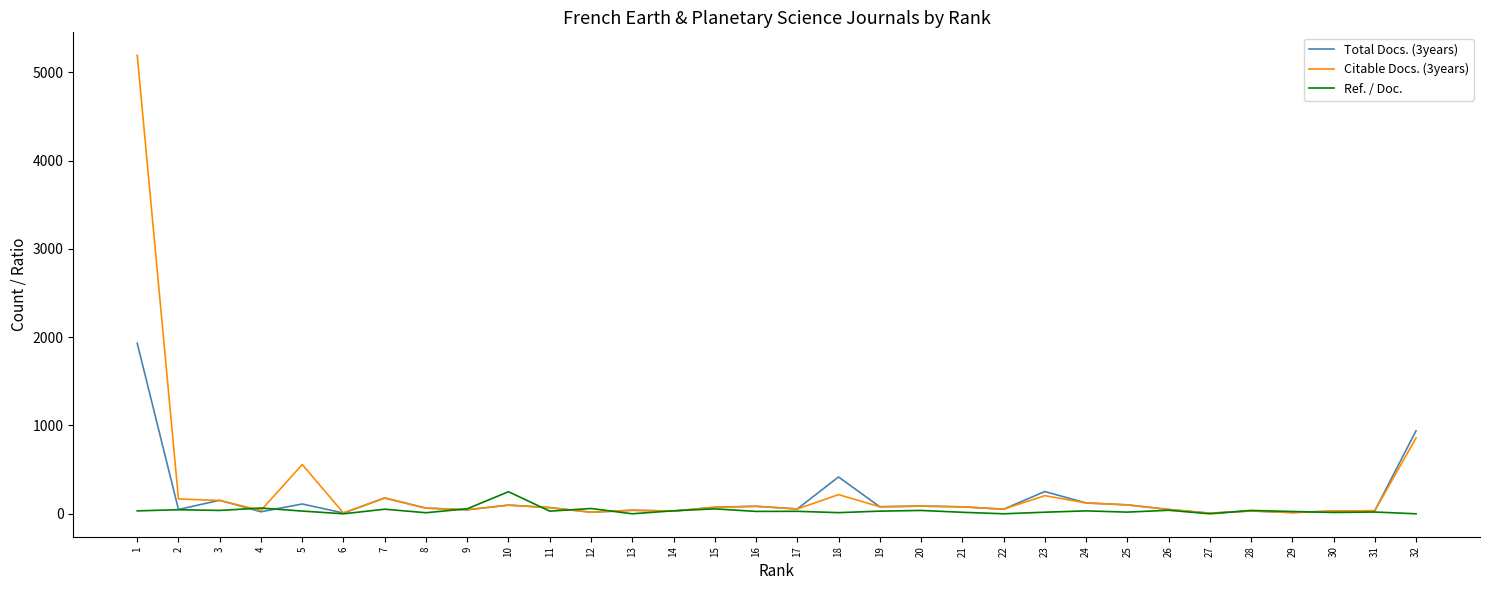

Which series has the widest spread of values?

Citable Docs. (3years)